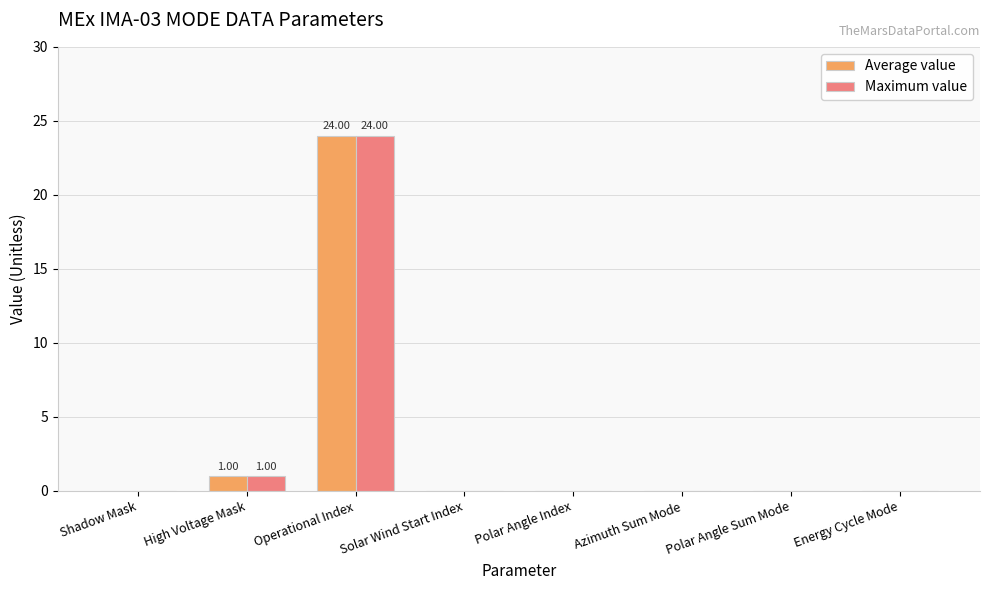

Where is Maximum value nearest to the value 12?

High Voltage Mask